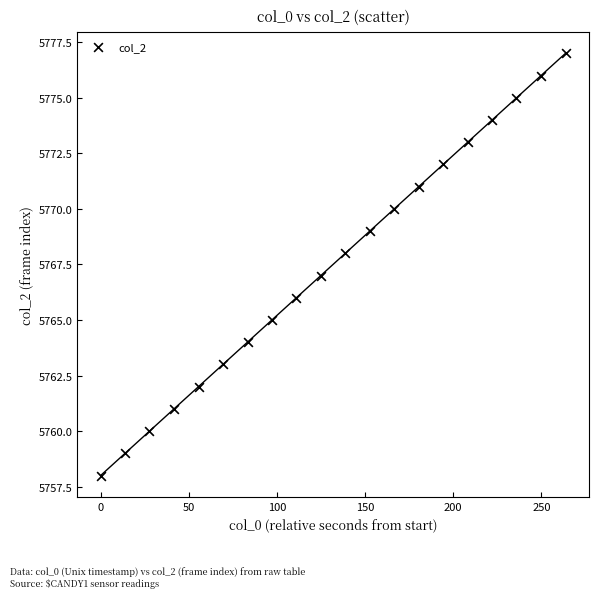

What is the range of Y values (max minus min)?

19